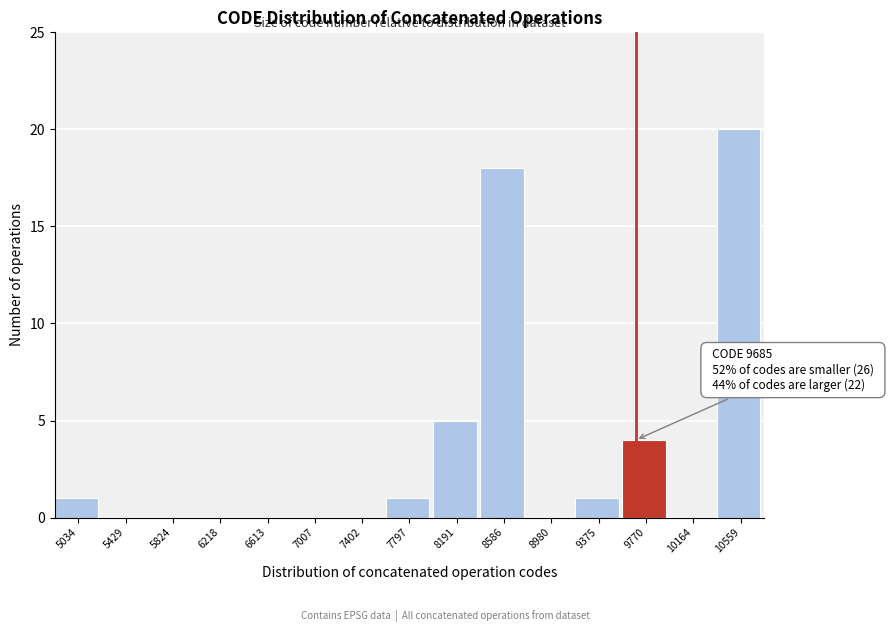

Over which range of the x-axis is the bar tallest?

10350 to 10750